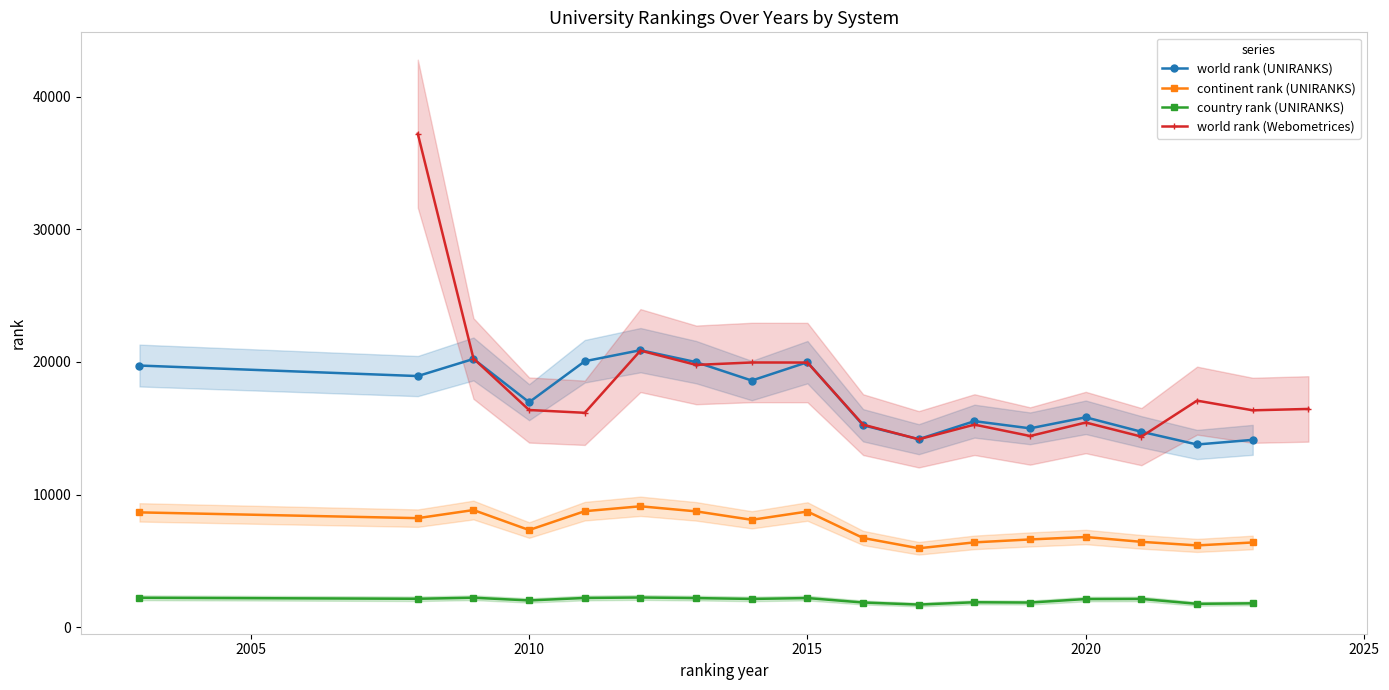

What are all the series names shown in the legend?

world rank (UNIRANKS), continent rank (UNIRANKS), country rank (UNIRANKS), world rank (Webometrices)